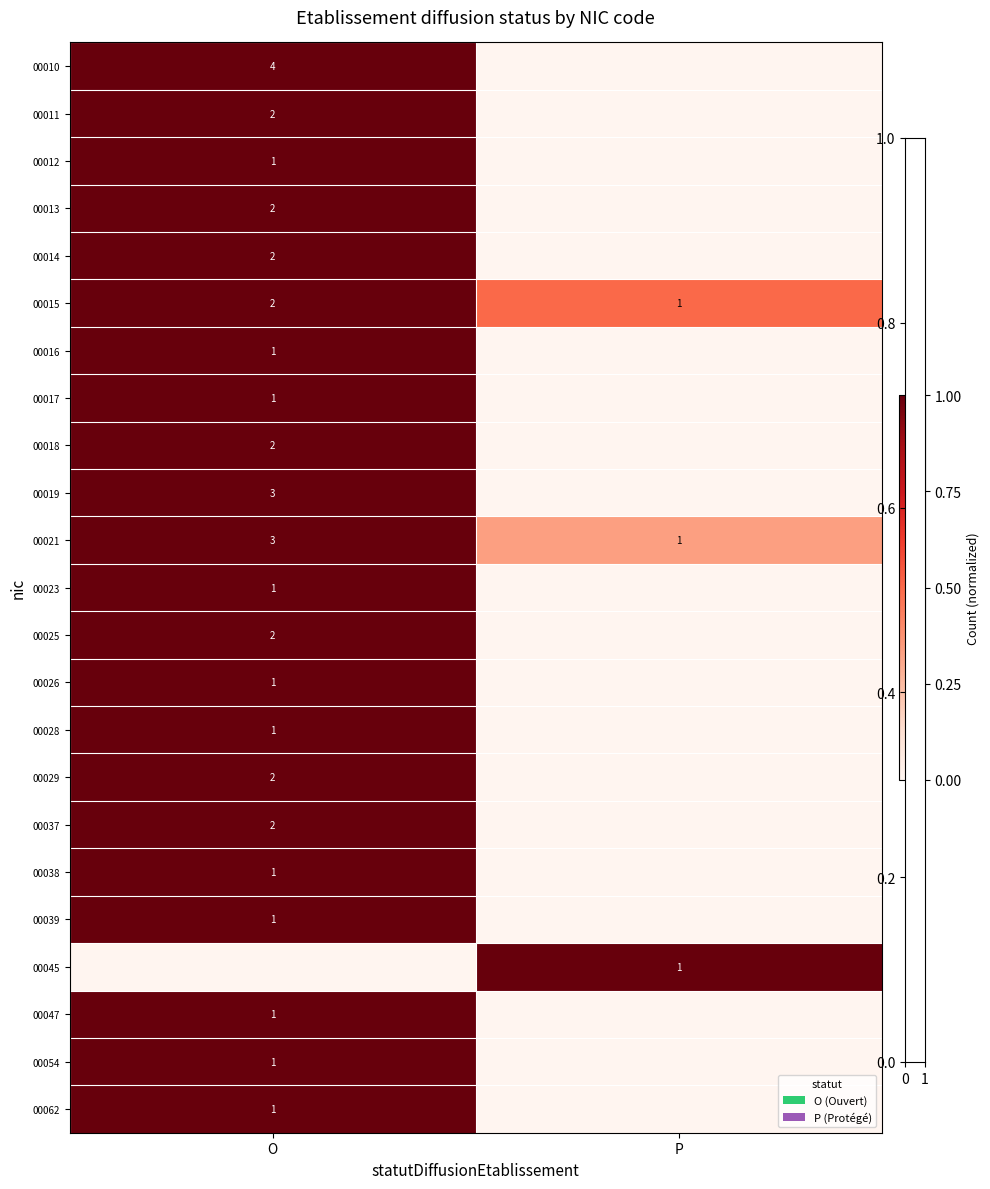

Is it true that 00010 equals 4 at O?

True